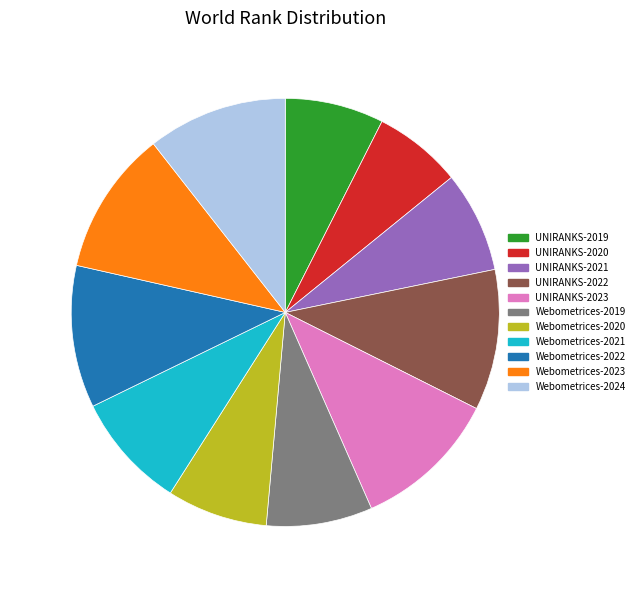

How much of the chart is everything except Webometrices-2020?

92.4%